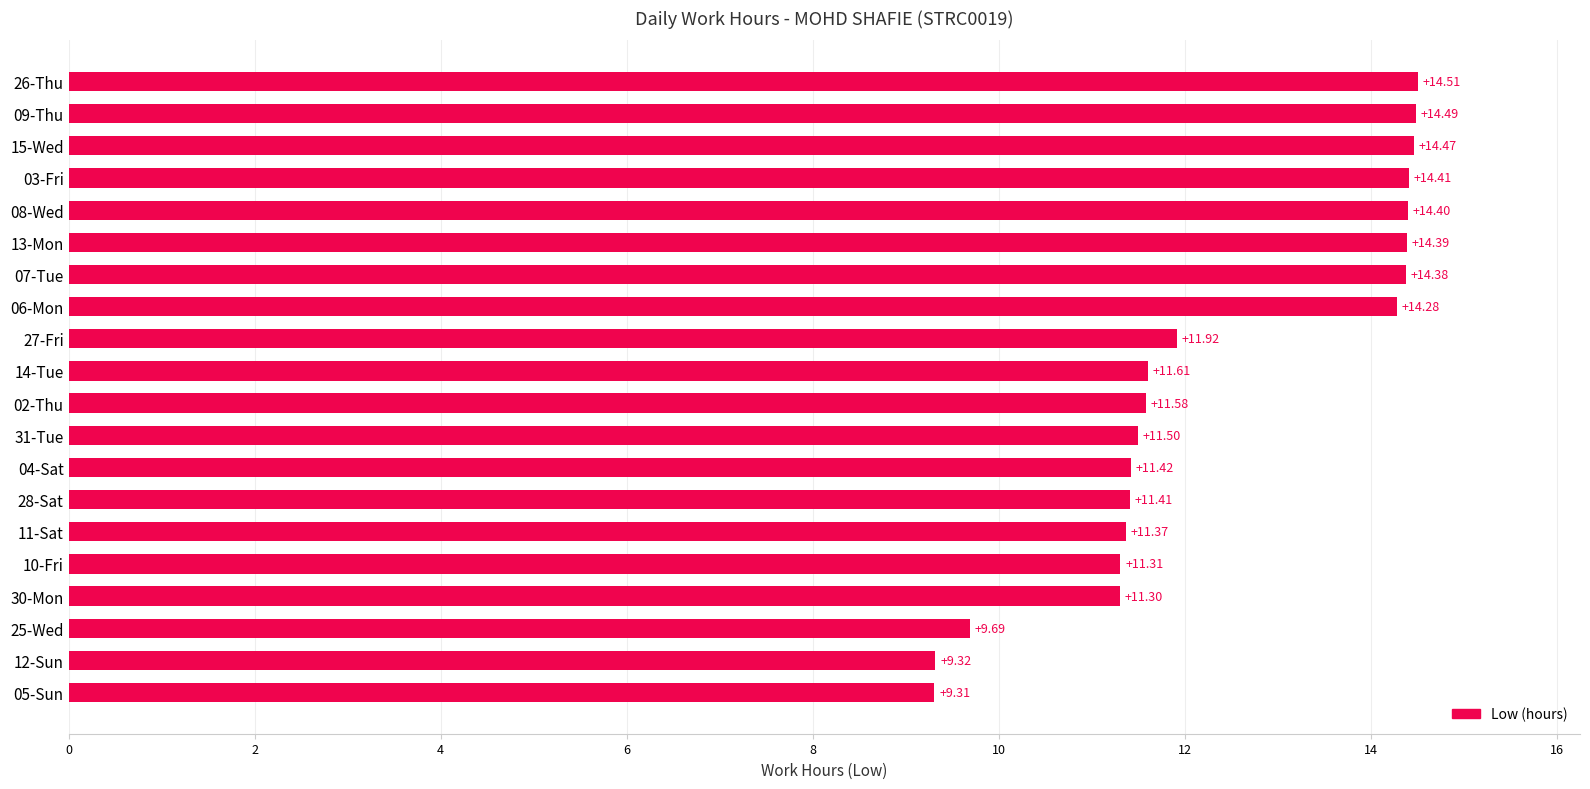

Rank the categories by value from lowest to highest.

05-Sun, 12-Sun, 25-Wed, 30-Mon, 10-Fri, 11-Sat, 28-Sat, 04-Sat, 31-Tue, 02-Thu, 14-Tue, 27-Fri, 06-Mon, 07-Tue, 13-Mon, 08-Wed, 03-Fri, 15-Wed, 09-Thu, 26-Thu